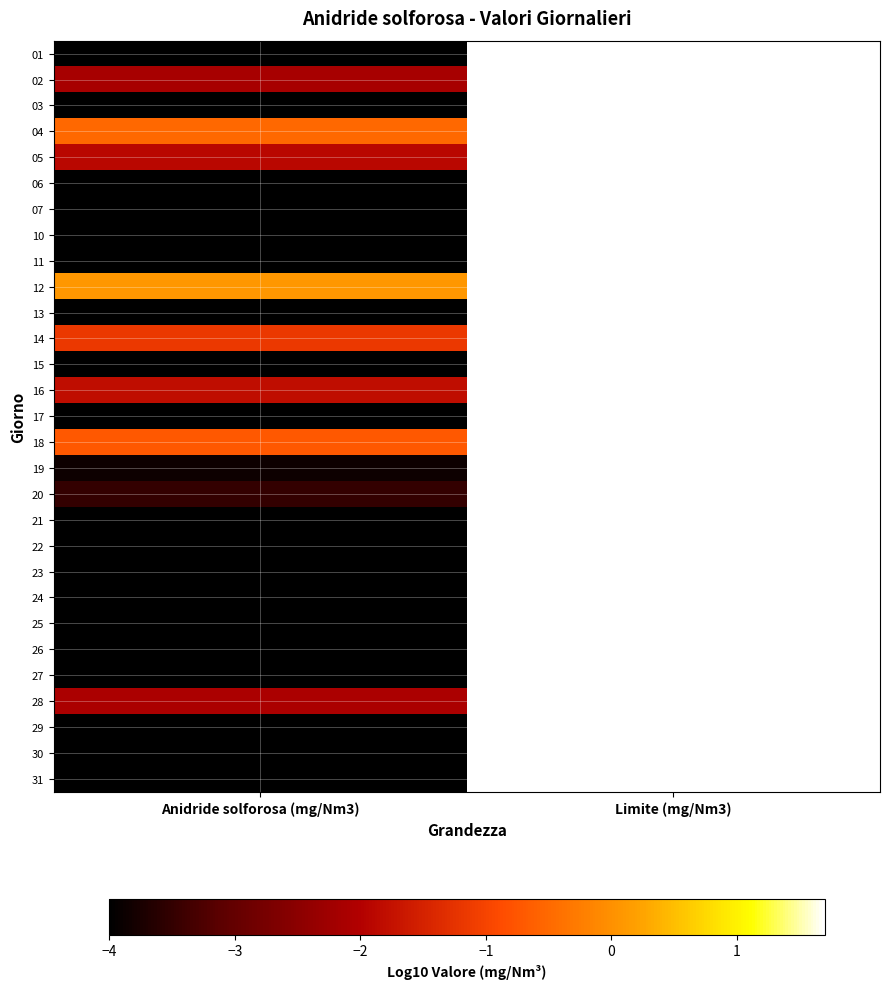

Reading left to right, what are all the values shown in this chart?

01: Anidride solforosa (mg/Nm3)=-4.0	Limite (mg/Nm3)=1.7
02: Anidride solforosa (mg/Nm3)=-2.1	Limite (mg/Nm3)=1.7
03: Anidride solforosa (mg/Nm3)=-4.0	Limite (mg/Nm3)=1.7
04: Anidride solforosa (mg/Nm3)=-0.5	Limite (mg/Nm3)=1.7
05: Anidride solforosa (mg/Nm3)=-1.9	Limite (mg/Nm3)=1.7
06: Anidride solforosa (mg/Nm3)=-4.0	Limite (mg/Nm3)=1.7
07: Anidride solforosa (mg/Nm3)=-4.0	Limite (mg/Nm3)=1.7
10: Anidride solforosa (mg/Nm3)=-4.0	Limite (mg/Nm3)=1.7
11: Anidride solforosa (mg/Nm3)=-4.0	Limite (mg/Nm3)=1.7
12: Anidride solforosa (mg/Nm3)=0.1	Limite (mg/Nm3)=1.7
13: Anidride solforosa (mg/Nm3)=-4.0	Limite (mg/Nm3)=1.7
14: Anidride solforosa (mg/Nm3)=-1.2	Limite (mg/Nm3)=1.7
15: Anidride solforosa (mg/Nm3)=-4.0	Limite (mg/Nm3)=1.7
16: Anidride solforosa (mg/Nm3)=-1.8	Limite (mg/Nm3)=1.7
17: Anidride solforosa (mg/Nm3)=-4.0	Limite (mg/Nm3)=1.7
18: Anidride solforosa (mg/Nm3)=-0.7	Limite (mg/Nm3)=1.7
19: Anidride solforosa (mg/Nm3)=-3.9	Limite (mg/Nm3)=1.7
20: Anidride solforosa (mg/Nm3)=-3.5	Limite (mg/Nm3)=1.7
21: Anidride solforosa (mg/Nm3)=-4.0	Limite (mg/Nm3)=1.7
22: Anidride solforosa (mg/Nm3)=-4.0	Limite (mg/Nm3)=1.7
23: Anidride solforosa (mg/Nm3)=-4.0	Limite (mg/Nm3)=1.7
24: Anidride solforosa (mg/Nm3)=-4.0	Limite (mg/Nm3)=1.7
25: Anidride solforosa (mg/Nm3)=-4.0	Limite (mg/Nm3)=1.7
26: Anidride solforosa (mg/Nm3)=-4.0	Limite (mg/Nm3)=1.7
27: Anidride solforosa (mg/Nm3)=-4.0	Limite (mg/Nm3)=1.7
28: Anidride solforosa (mg/Nm3)=-2.1	Limite (mg/Nm3)=1.7
29: Anidride solforosa (mg/Nm3)=-4.0	Limite (mg/Nm3)=1.7
30: Anidride solforosa (mg/Nm3)=-4.0	Limite (mg/Nm3)=1.7
31: Anidride solforosa (mg/Nm3)=-4.0	Limite (mg/Nm3)=1.7